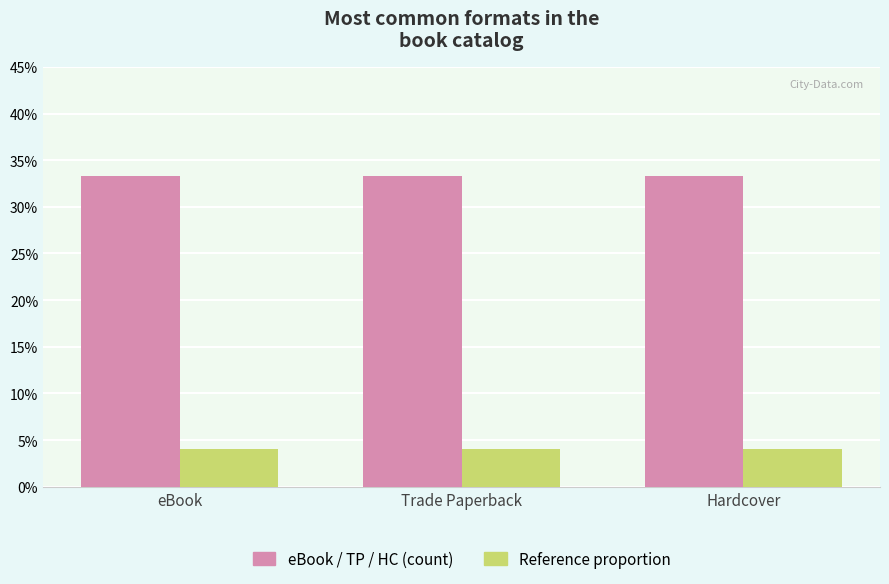

What is the maximum value shown in the chart?

33.3